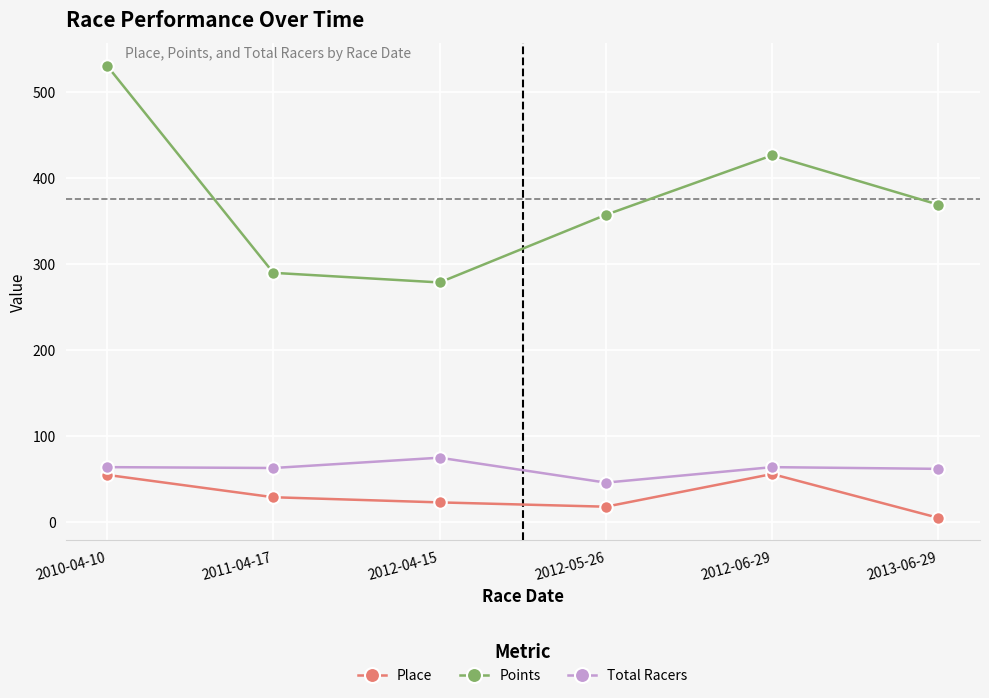

How many categories are shown in the chart?

6